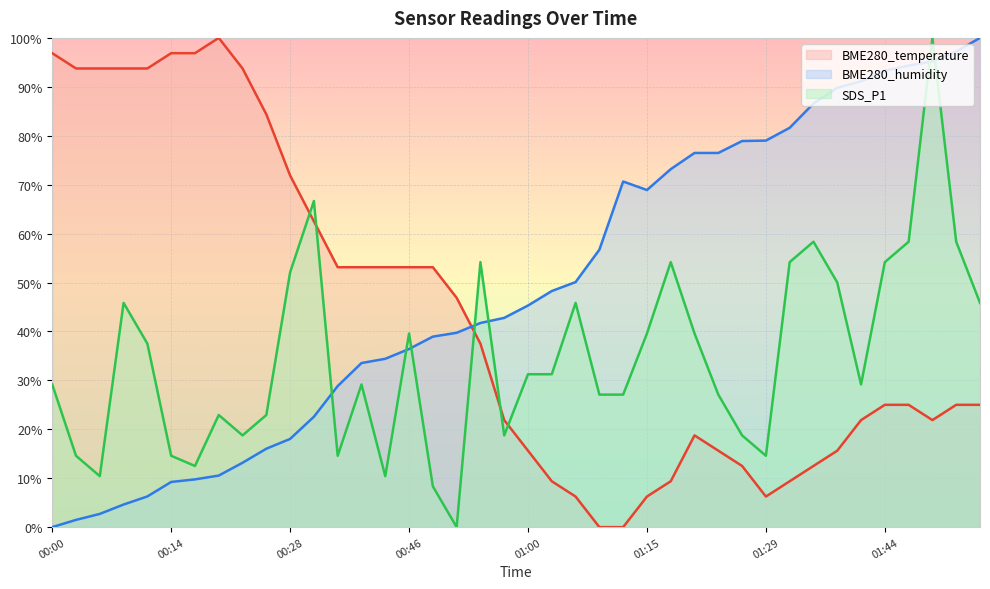

Which has a higher value, 00:00 or 00:25?

00:00